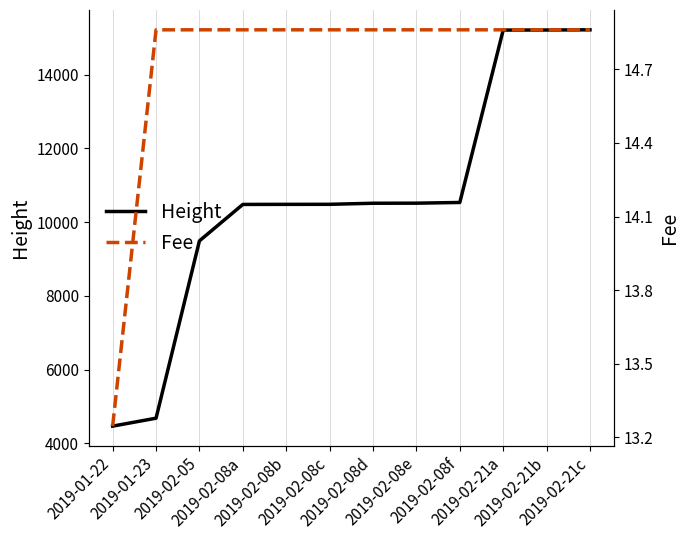

At how many categories does at least one series exceed 3852?

12